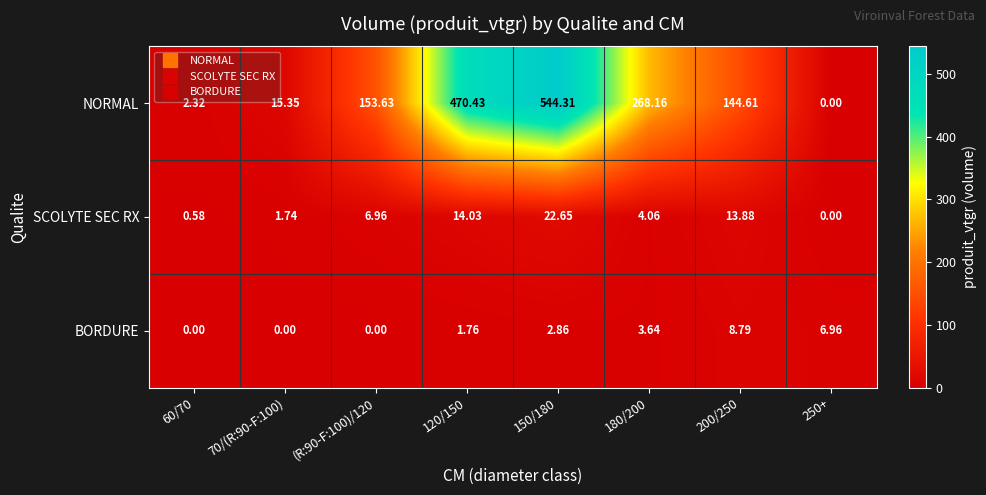

At (R:90-F:100)/120, list the series in order from largest to smallest.

NORMAL, SCOLYTE SEC RX, BORDURE